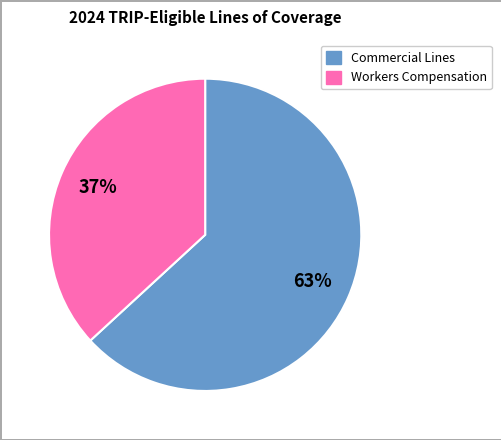

Which category has the biggest portion of the pie?

Commercial Lines